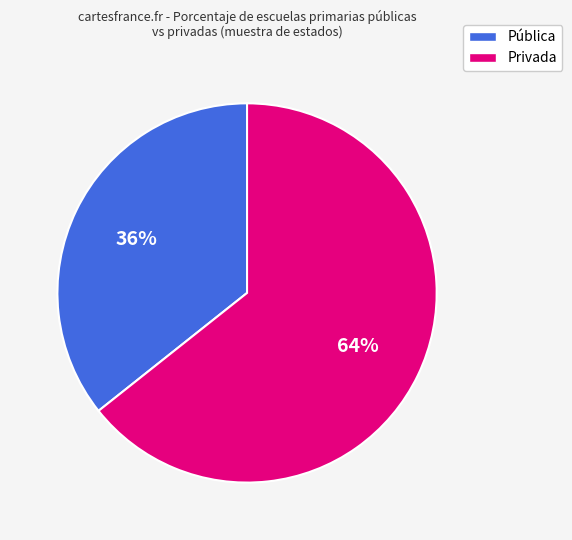

To the nearest percent, what is the average slice percentage?

50%